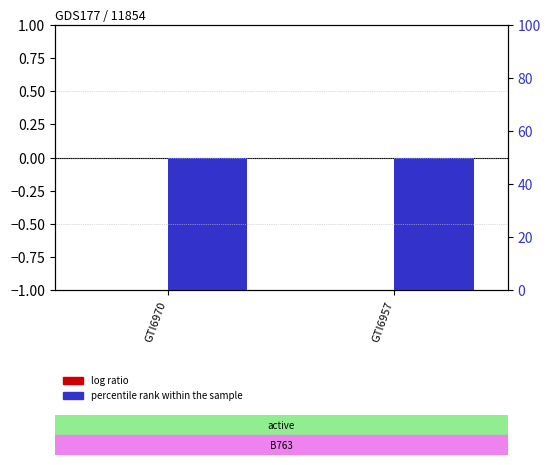

Is it true that percentile rank within the sample equals 29 at GTI6957?

False